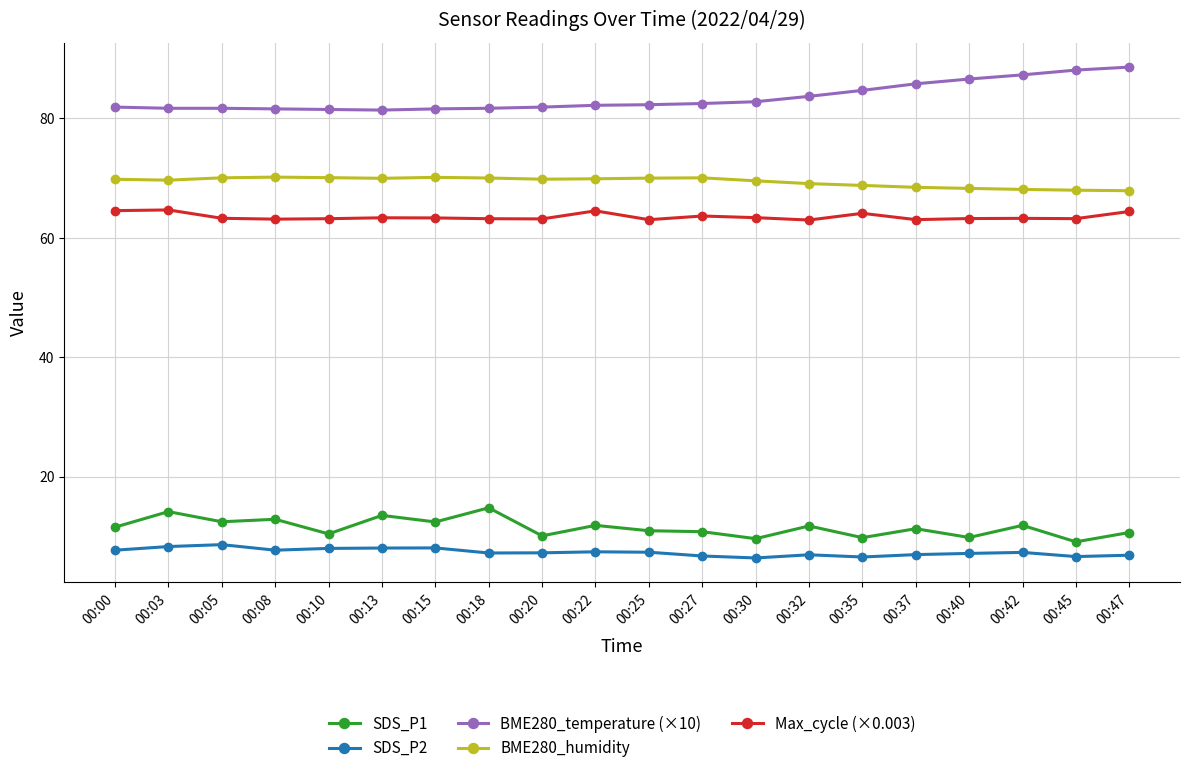

How many categories are shown in the chart?

20